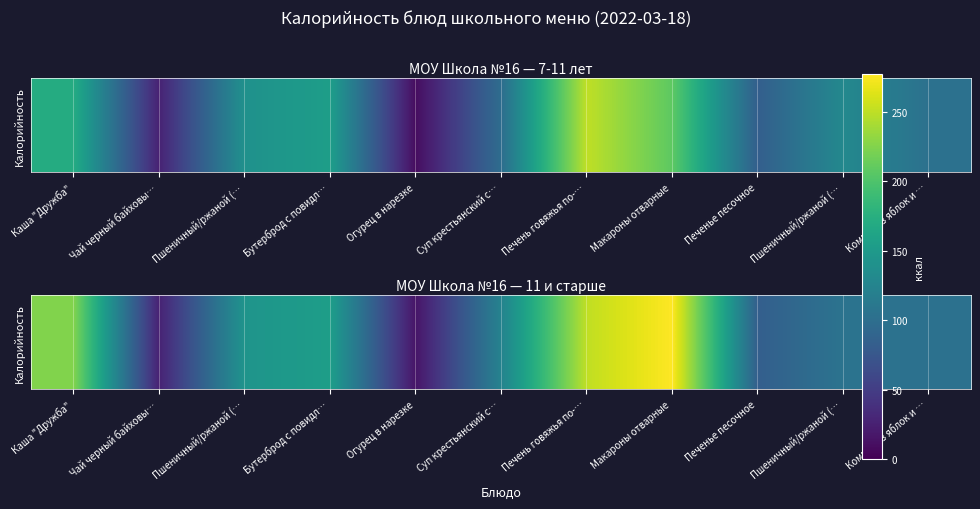

What is the greatest value displayed?

277.3